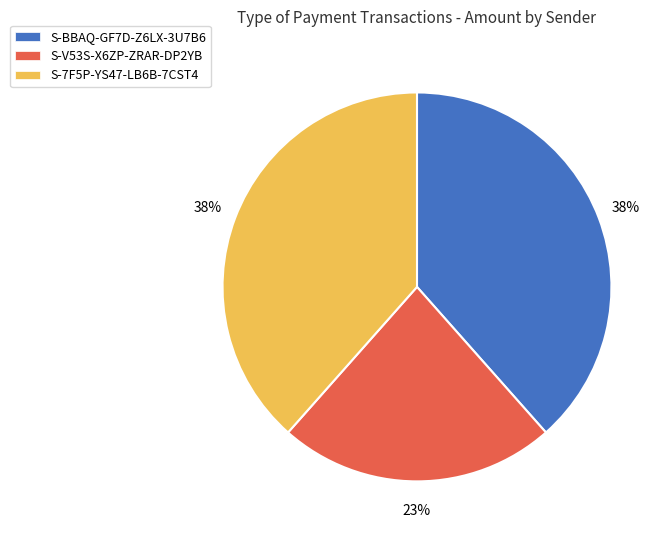

Is there a majority slice in this chart?

No